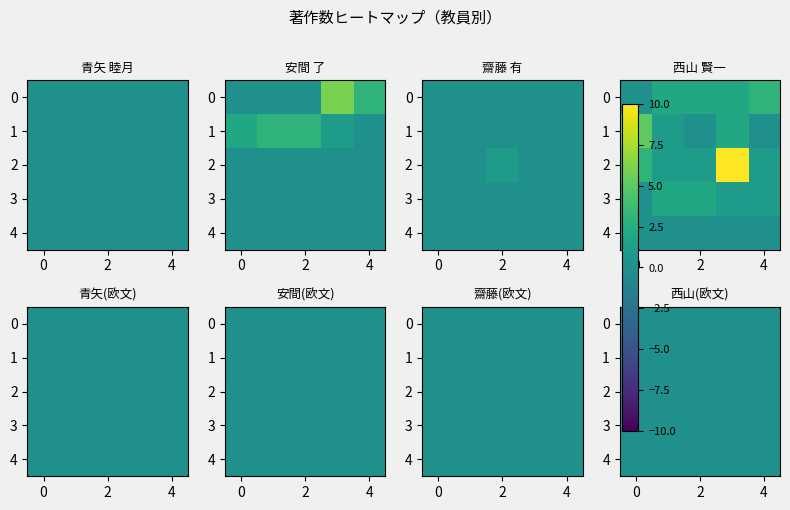

Which series has the largest total across all categories?

西山 賢一